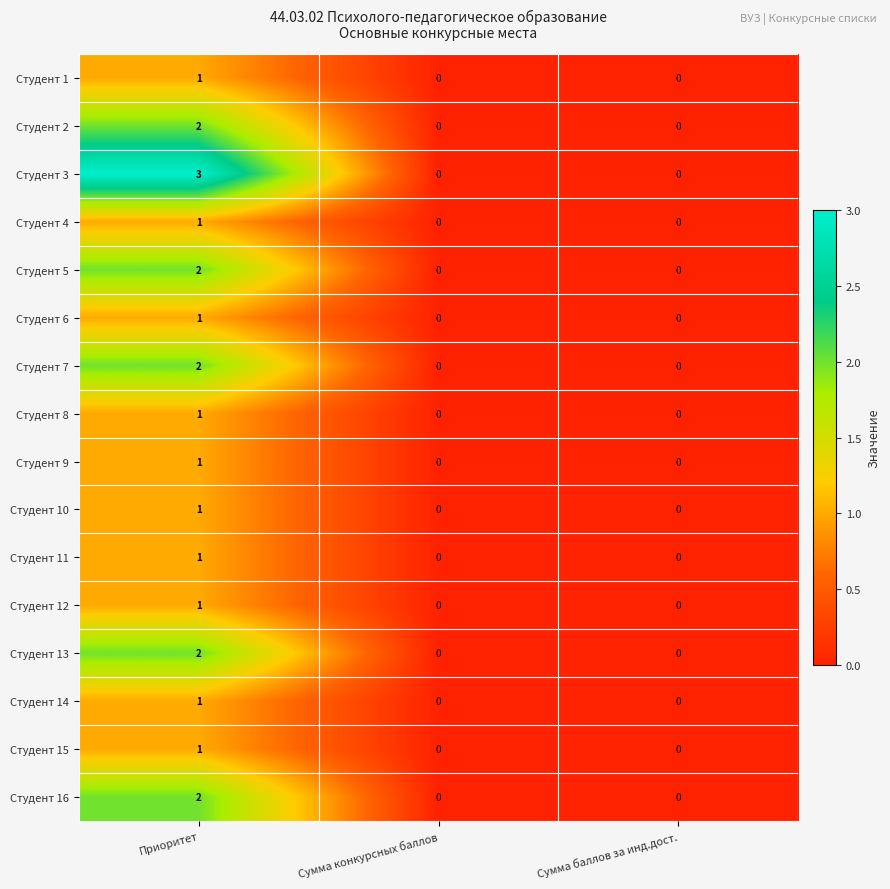

Which series has the largest total across all categories?

Студент 3